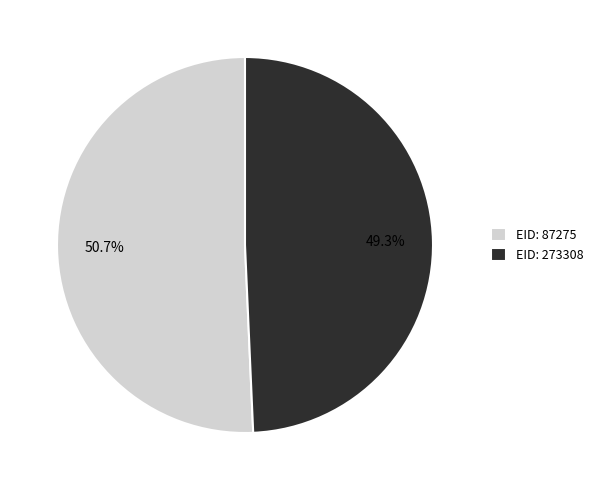

To the nearest percent, what percentage of the pie is EID: 273308?

49%